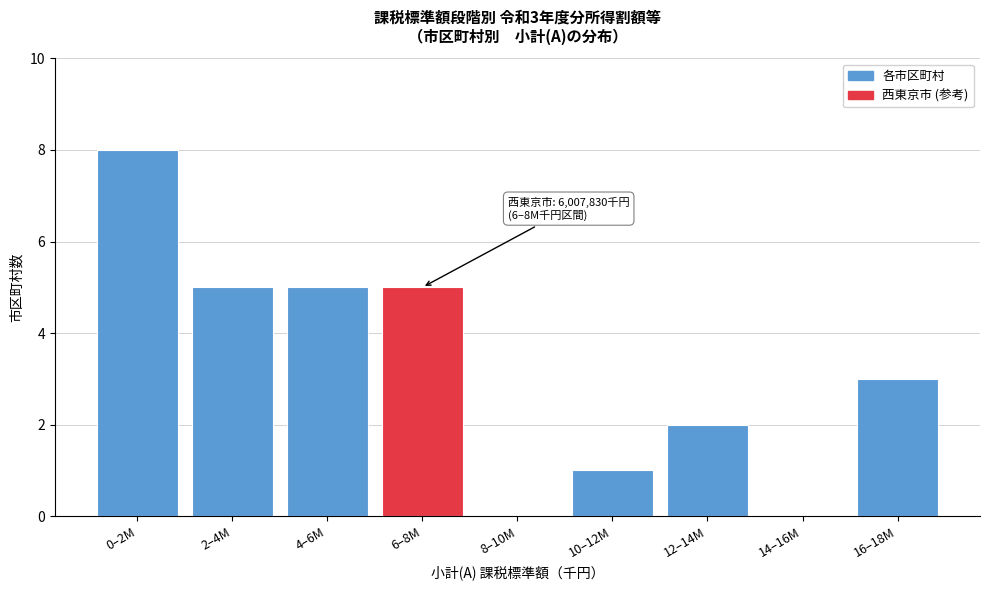

Reading left to right, extract all data points from this chart.

0–2M=8	2–4M=5	4–6M=5	6–8M=5	8–10M=0	10–12M=1	12–14M=2	14–16M=0	16–18M=3